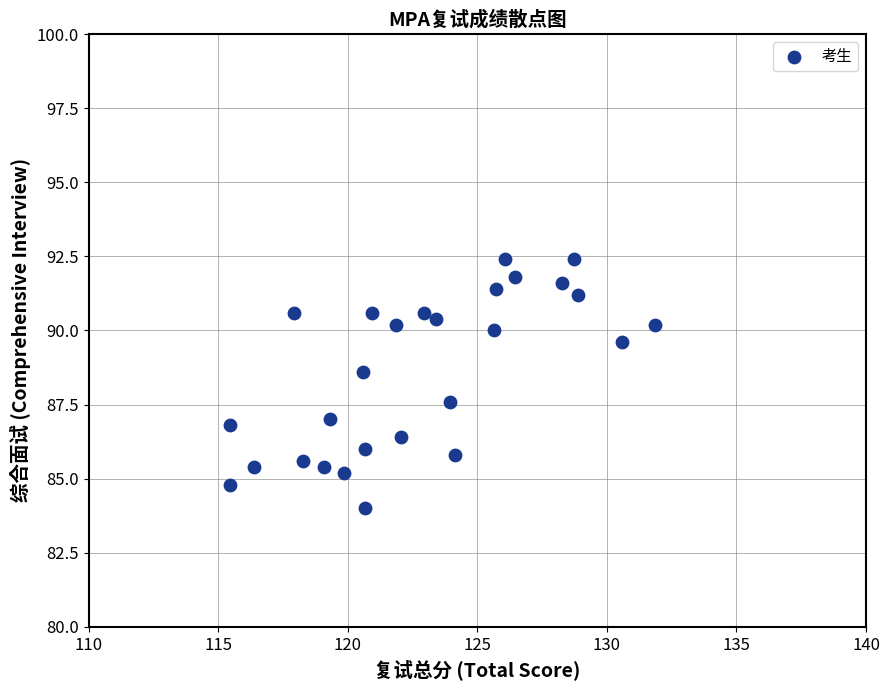

What is the range of X values (max minus min)?

16.4